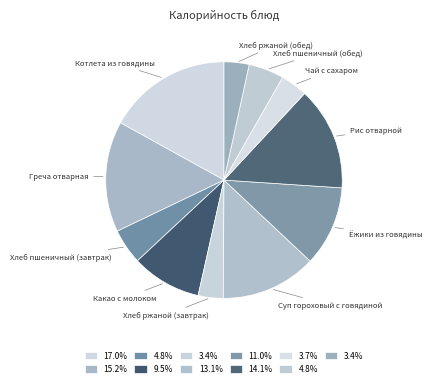

What is the largest slice in the pie chart?

Котлета из говядины